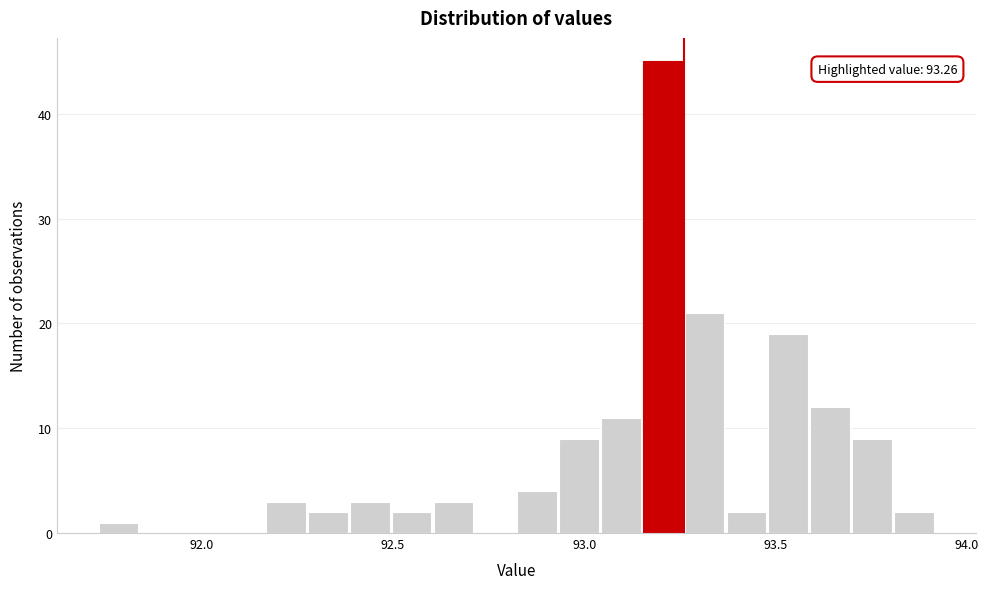

Around what value on the x-axis is the tallest bar? Give the approximate position of its centre, as read against the axis.

93.20